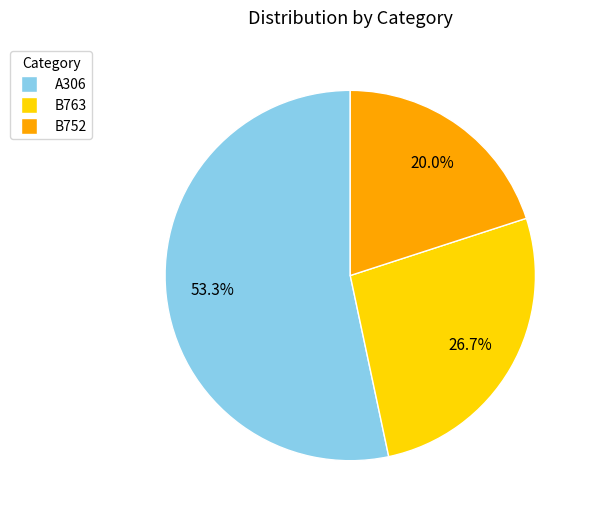

The B763 slice represents 27% of the pie. True or false?

True